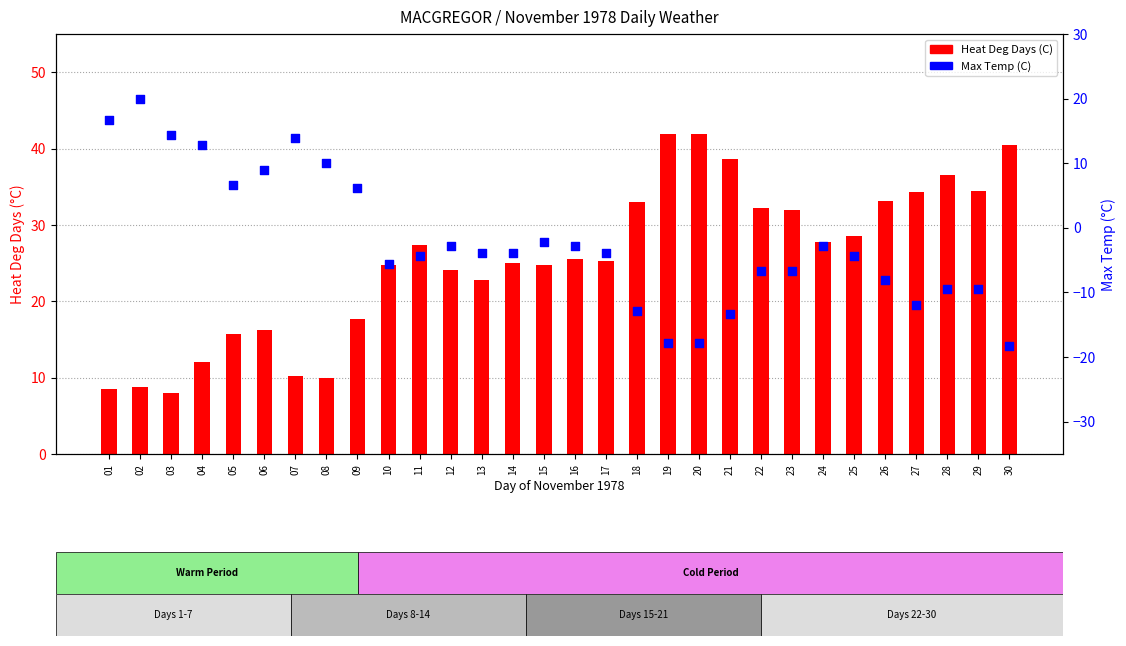

What are all the series names shown in the legend?

Heat Deg Days (C), Max Temp (C)